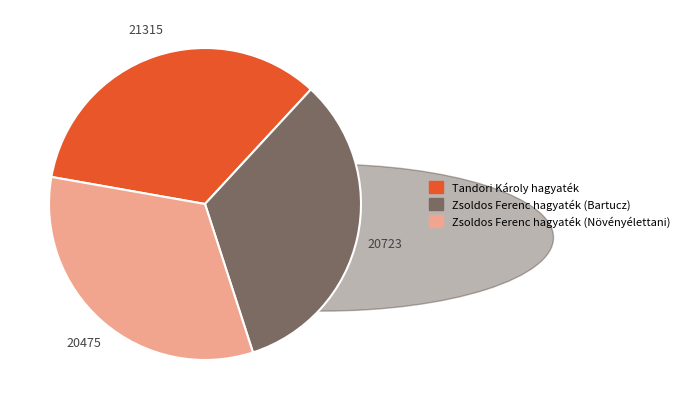

Approximately how many times larger is the value at Zsoldos Ferenc hagyaték (Növényélettani) compared to Tandori Károly hagyaték?

1.0